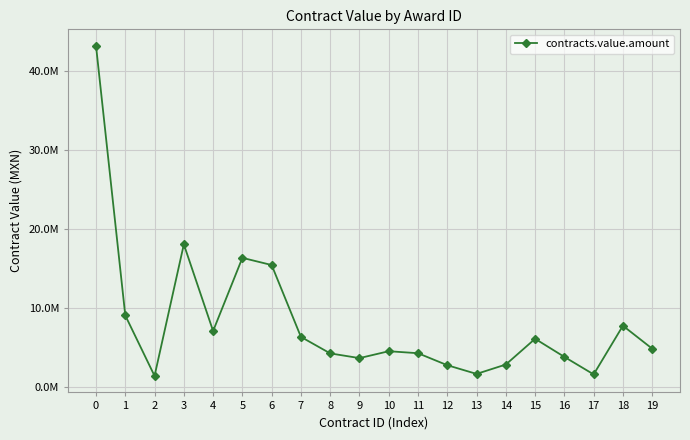

Does the chart have visible grid lines?

Yes